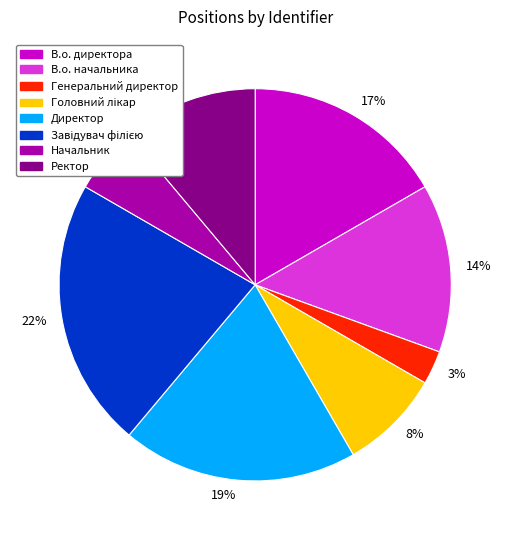

Which slice is the smallest?

Генеральний директор